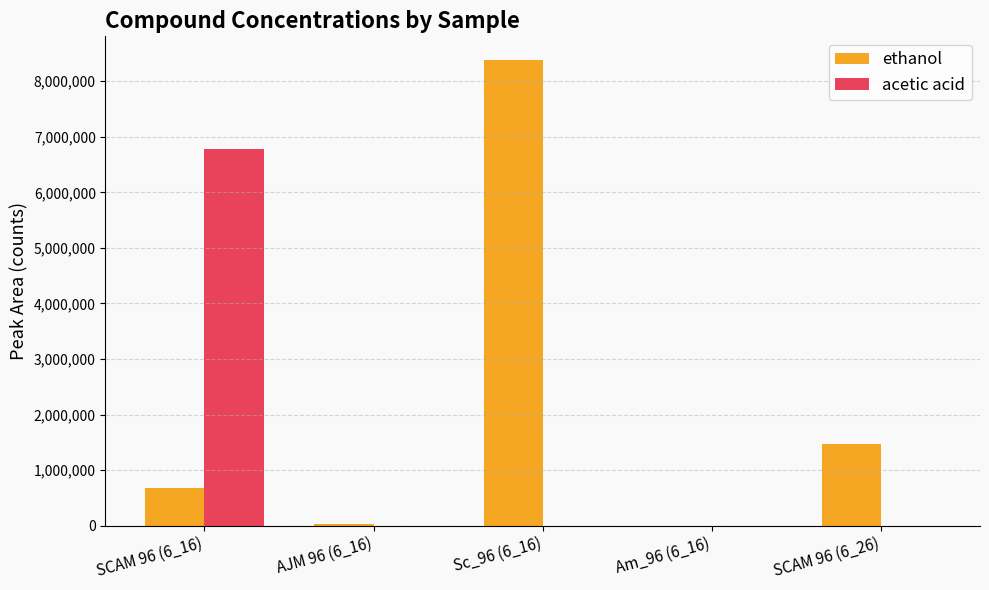

What is the sum of all acetic acid values?

6787925.3